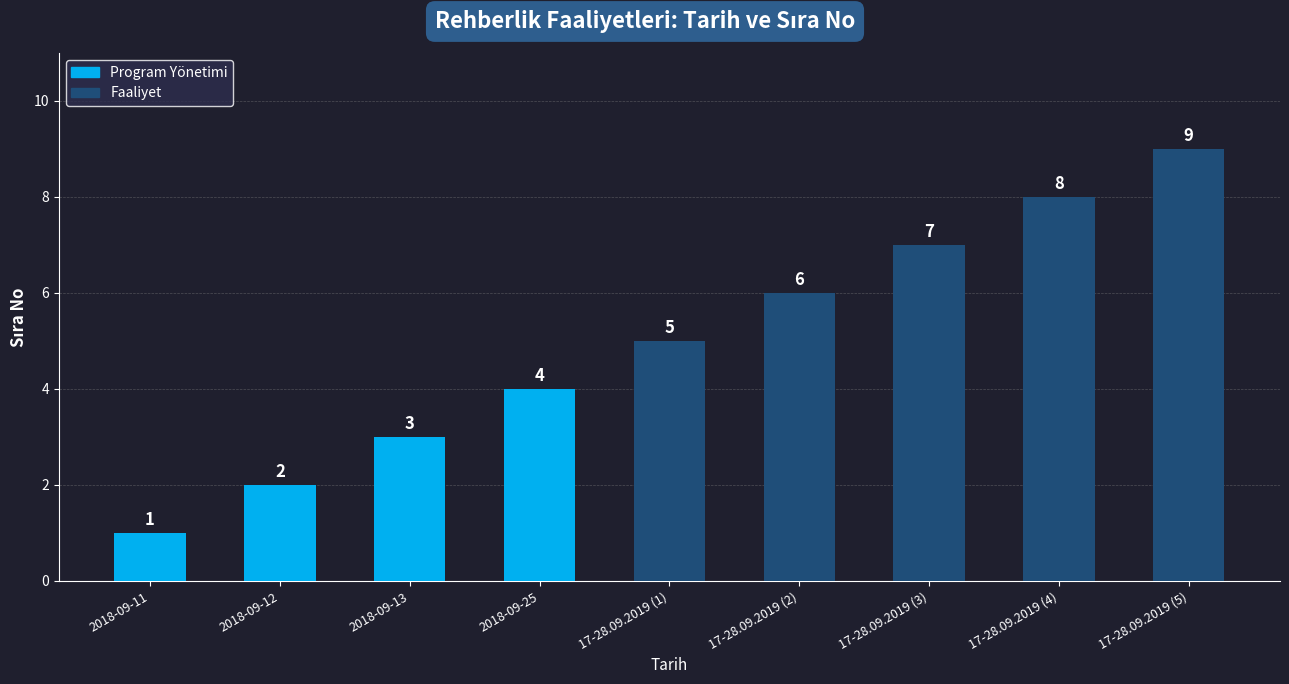

Reading left to right, transcribe all the data shown in this chart.

2018-09-11=1	2018-09-12=2	2018-09-13=3	2018-09-25=4	17-28.09.2019 (1)=5	17-28.09.2019 (2)=6	17-28.09.2019 (3)=7	17-28.09.2019 (4)=8	17-28.09.2019 (5)=9